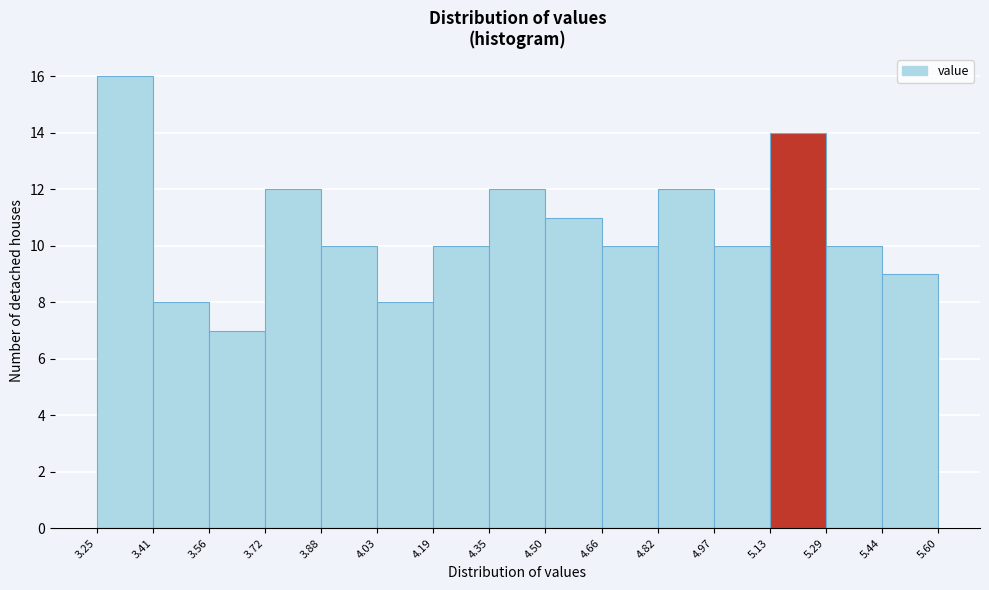

Over which range of the x-axis is the bar tallest?

3.25 to 3.41